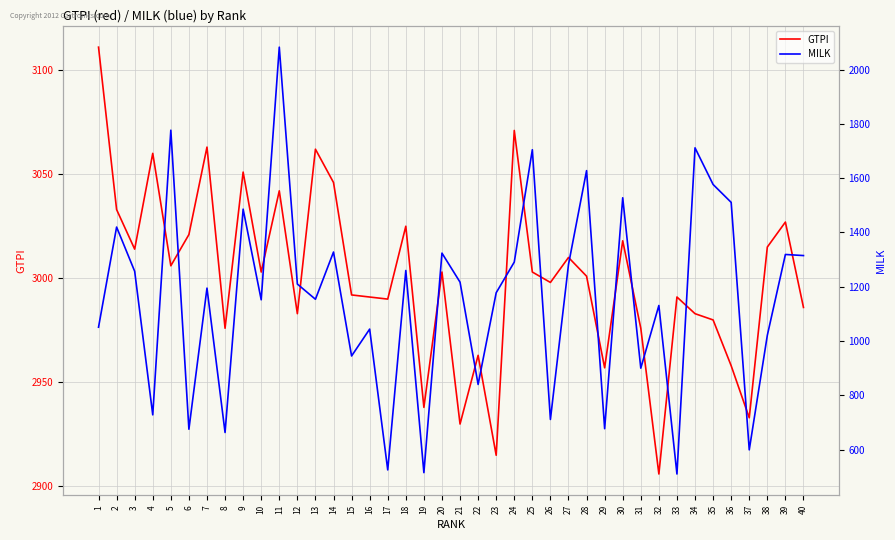

What is the difference between the highest and lowest values at 39?

1708